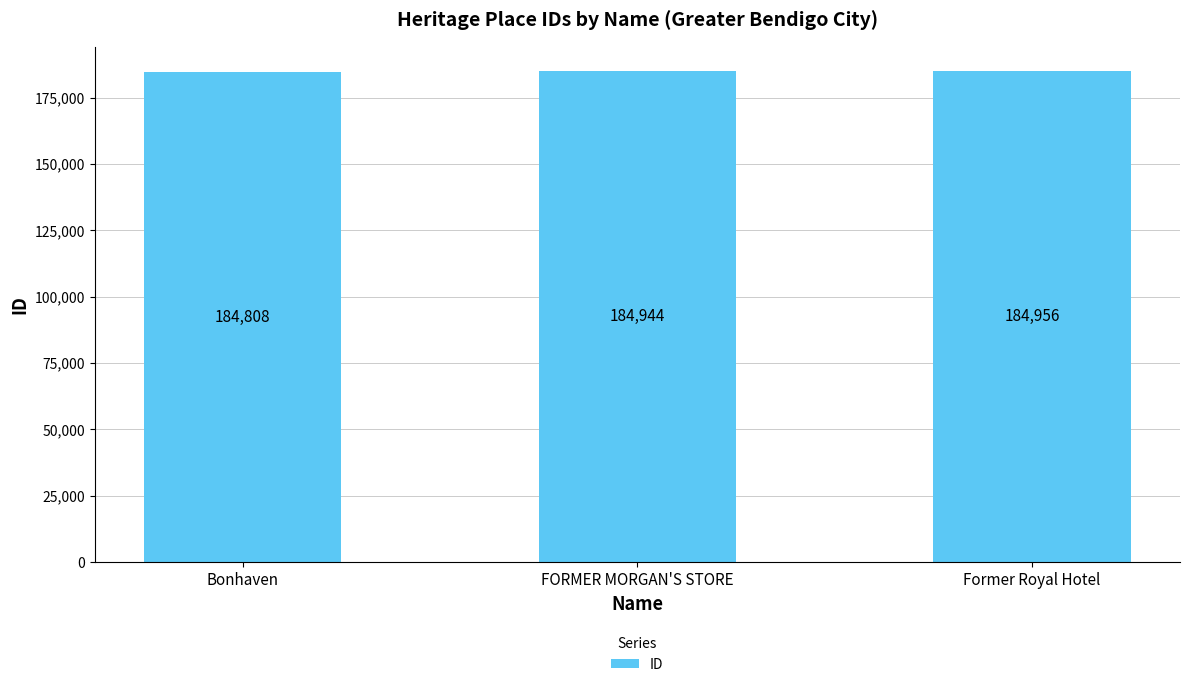

Where is the data nearest to the value 184882?

FORMER MORGAN'S STORE